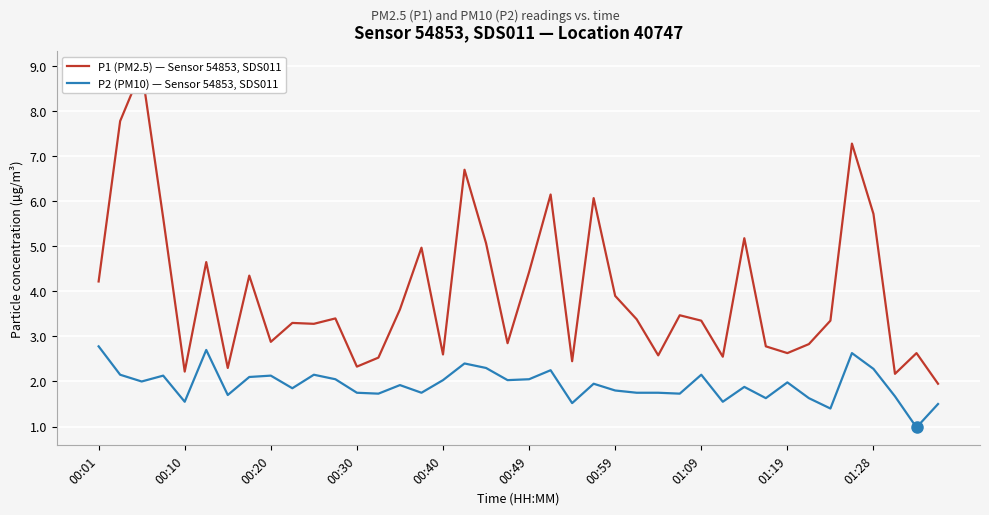

What is the maximum value shown in the chart?

8.9